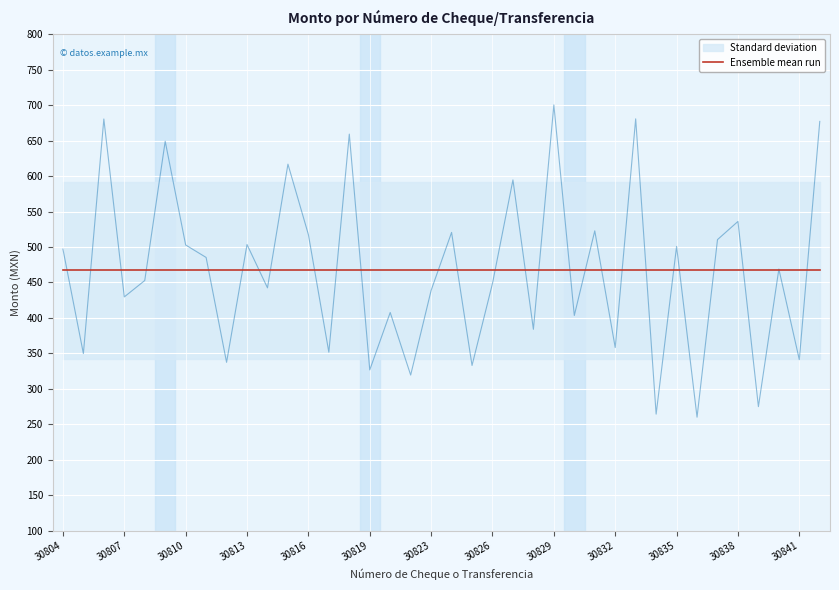

Reading left to right, transcribe all the data shown in this chart.

30804=497.0	30805=349.8	30806=680.5	30807=429.7	30808=452.8	30809=649.1	30810=502.9	30811=485.3	30812=337.4	30813=503.5	30814=442.4	30815=616.8	30816=517.5	30817=351.7	30818=659.2	30819=326.8	30820=407.7	30821=319.5	30823=438.8	30824=520.6	30825=333.0	30826=448.7	30827=594.6	30828=384.0	30829=700.3	30830=403.5	30831=522.8	30832=358.3	30833=680.6	30834=264.4	30835=500.8	30836=260.1	30837=510.4	30838=536.0	30839=275.0	30840=469.0	30841=341.2	30843=677.0